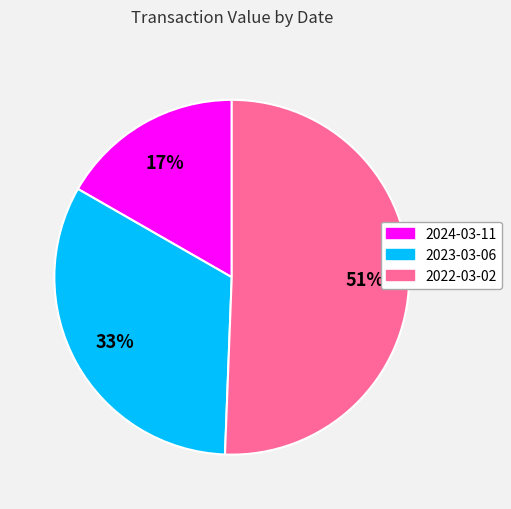

To the nearest percent, what percentage of the pie is 2024-03-11?

17%